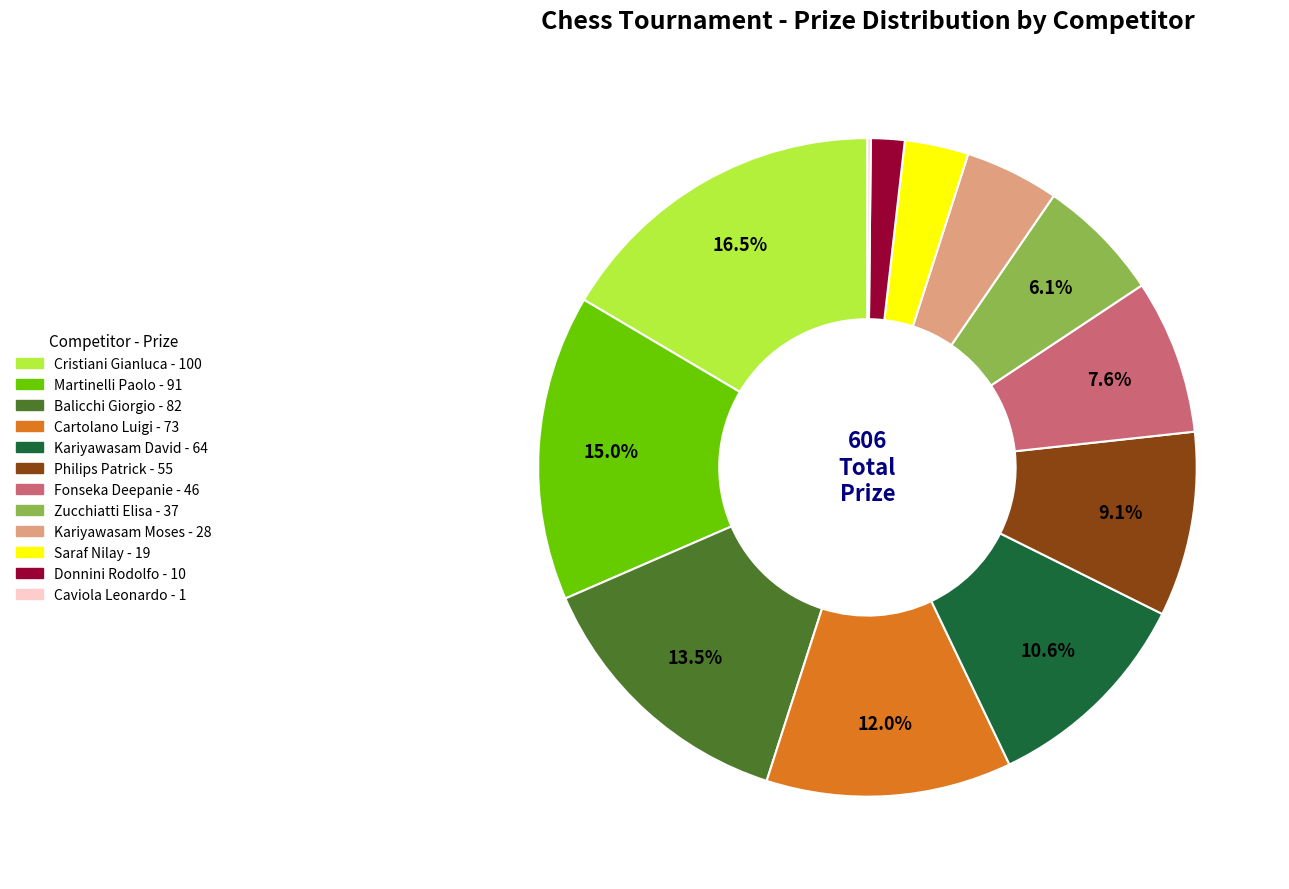

What percentage is the Martinelli Paolo slice, to the nearest percent?

15%